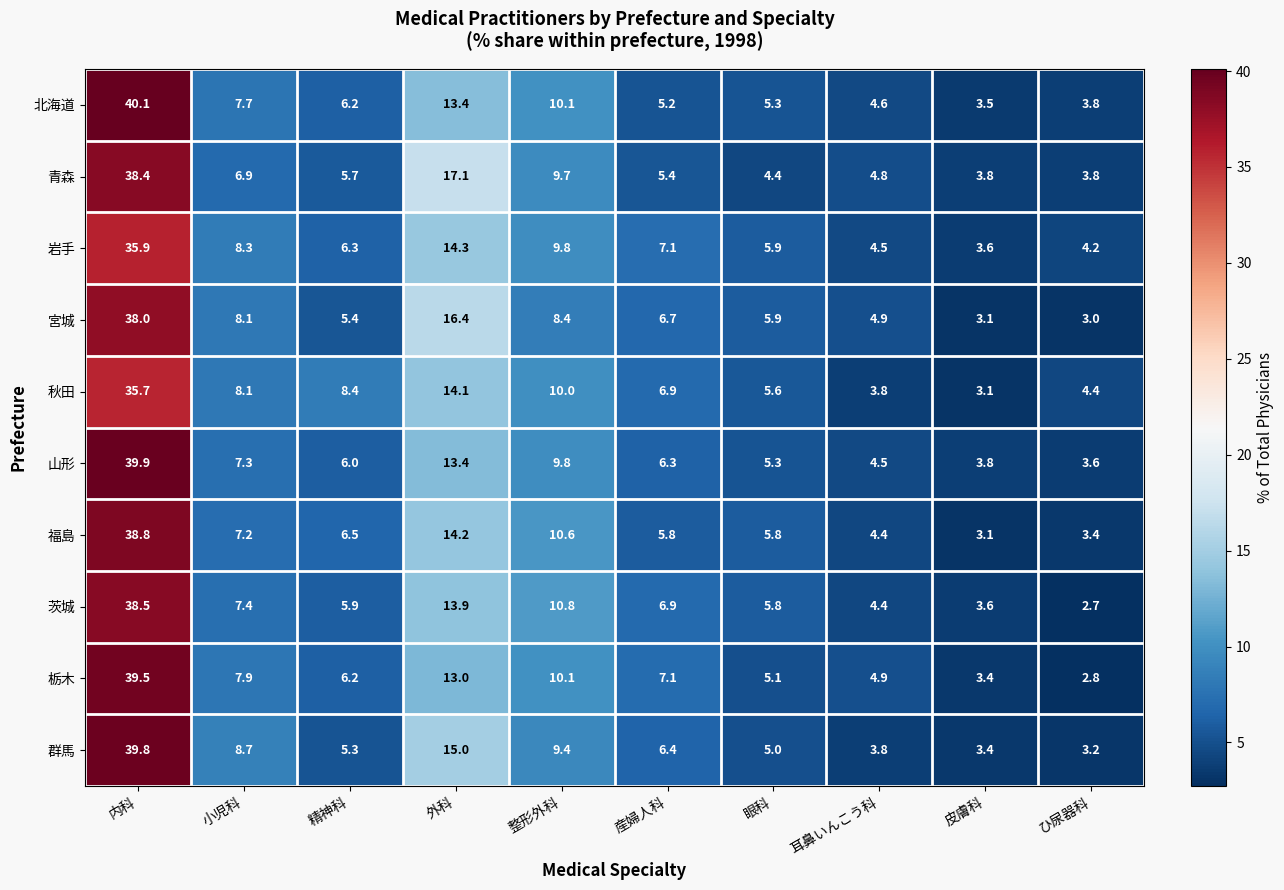

Which series has the largest total across all categories?

秋田